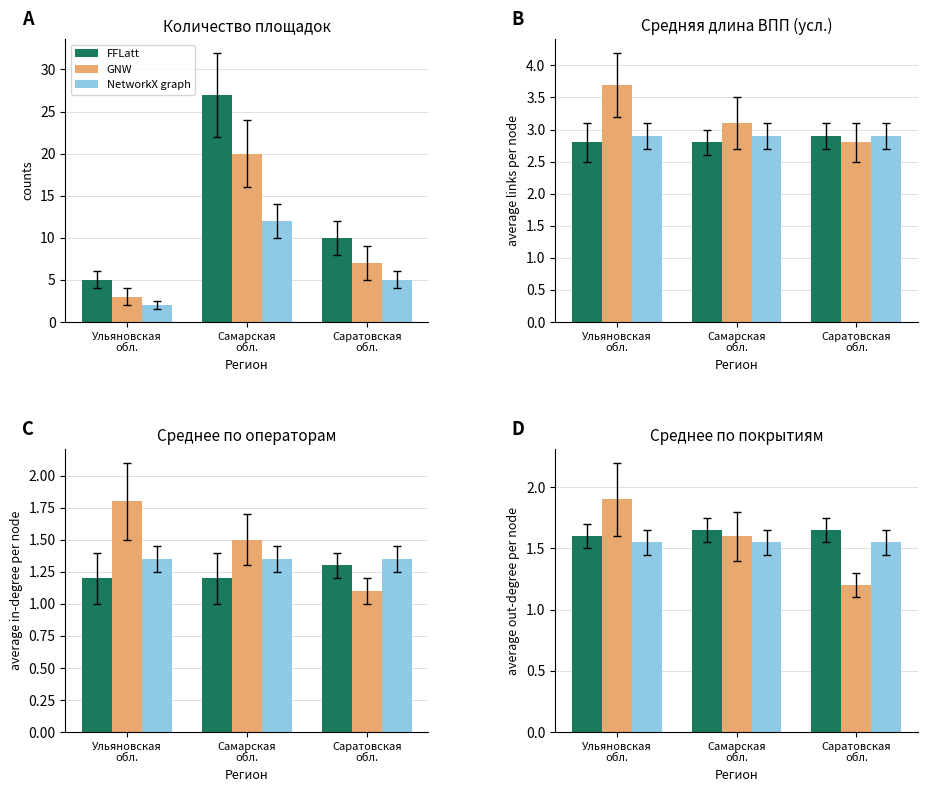

How many data points does each series have?

3